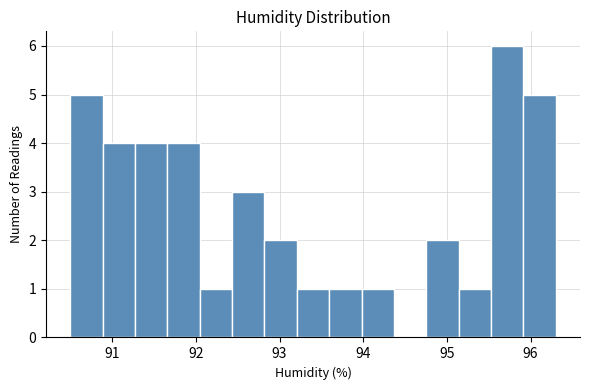

Read against the x-axis, roughly where is the centre of the tallest bar?

95.7